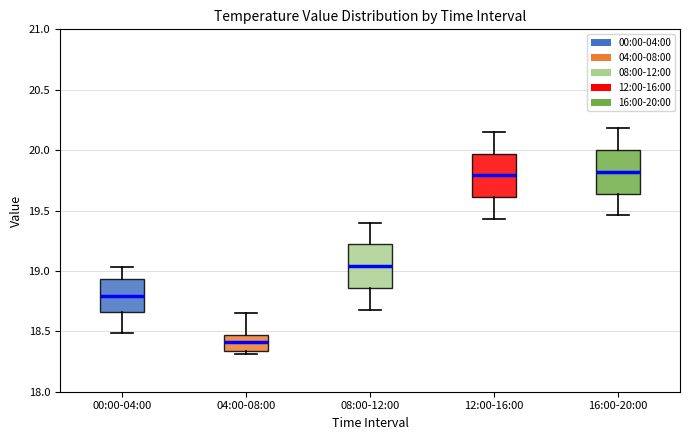

Reading left to right, transcribe this box plot: for each box, give where its median line is, the range the box spans, and where its two whiskers end, as read against the y-axis. The values are not printed on the chart, so give them approximately, as read against the axis.

00:00-04:00: median 18.80, box 18.65 to 18.95, whiskers 18.50 to 19.05
04:00-08:00: median 18.40, box 18.35 to 18.45, whiskers 18.30 to 18.65
08:00-12:00: median 19.05, box 18.85 to 19.20, whiskers 18.70 to 19.40
12:00-16:00: median 19.80, box 19.60 to 19.95, whiskers 19.45 to 20.15
16:00-20:00: median 19.80, box 19.65 to 20.00, whiskers 19.45 to 20.20